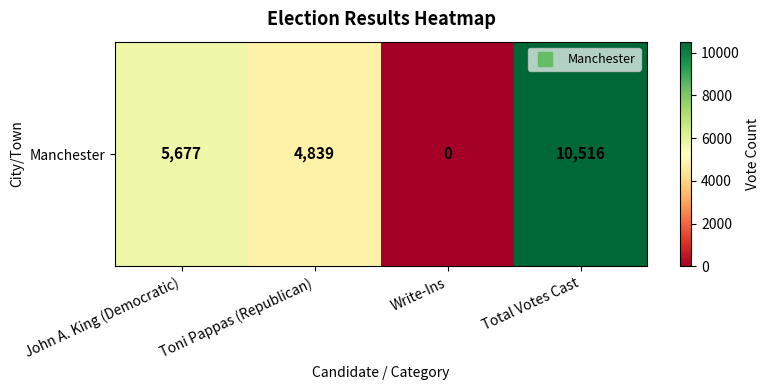

What is the sum of the values at Toni Pappas (Republican) and Write-Ins?

4839